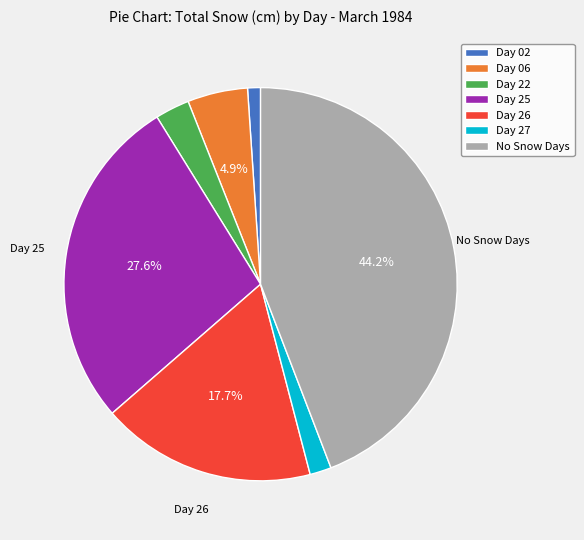

How much of the chart is everything except Day 06?

95.1%